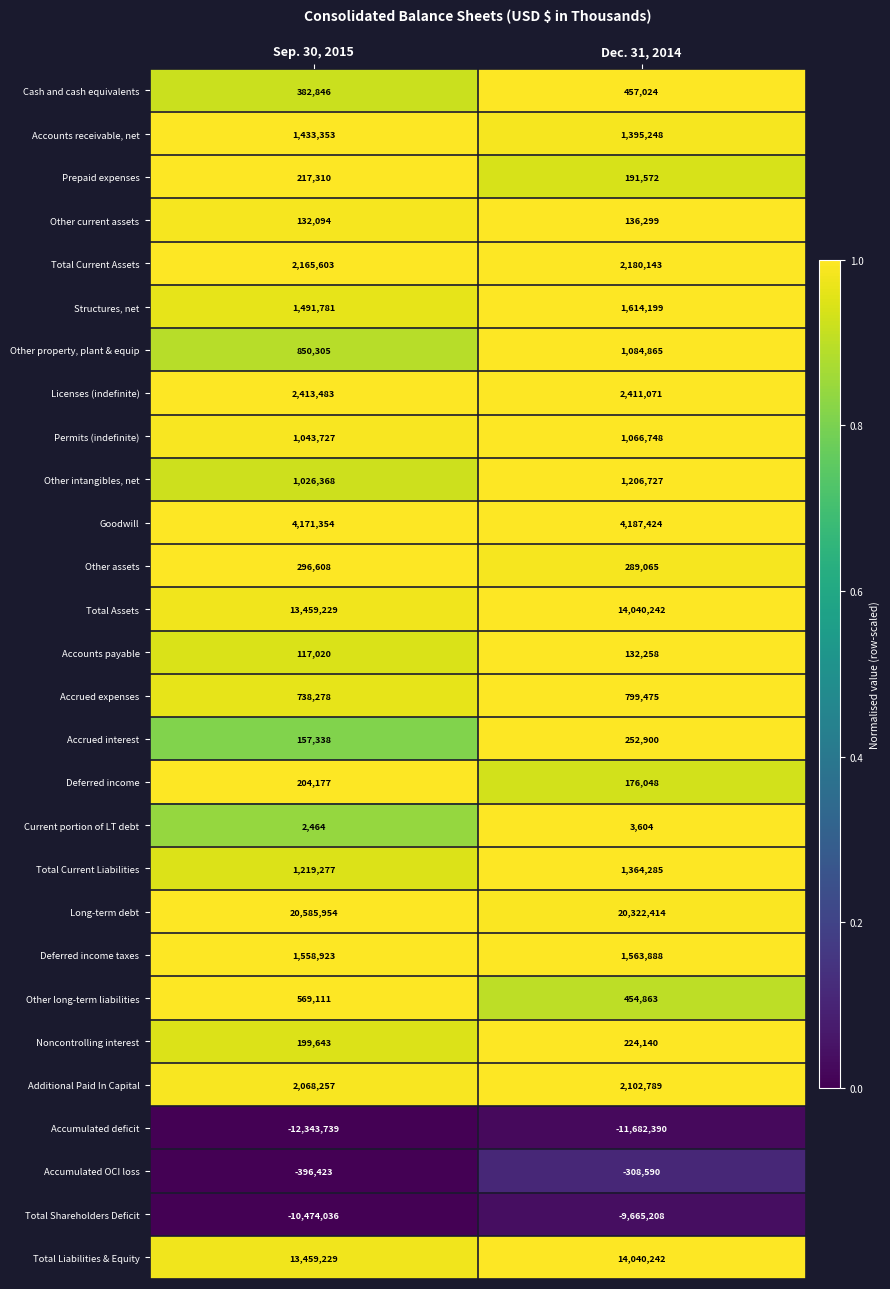

What is the smallest value displayed?

-12343739